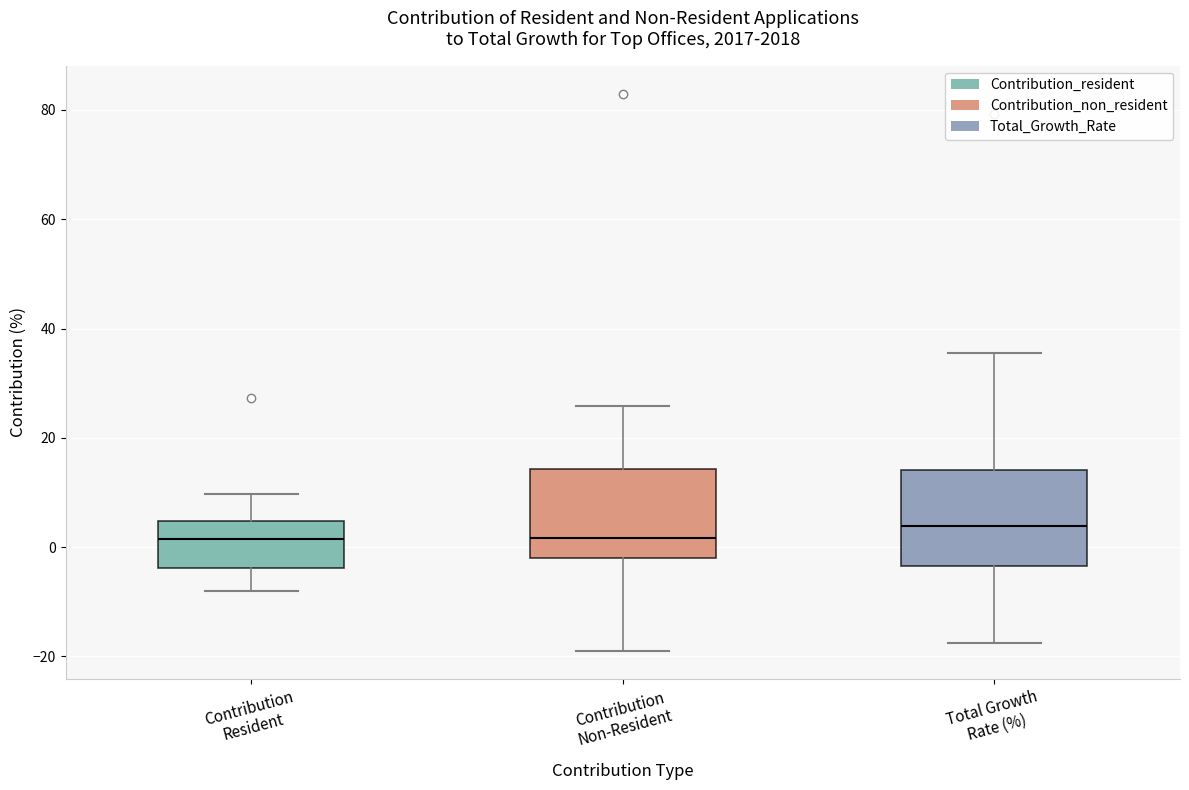

Which box's median line is the highest?

Total Growth Rate (%)